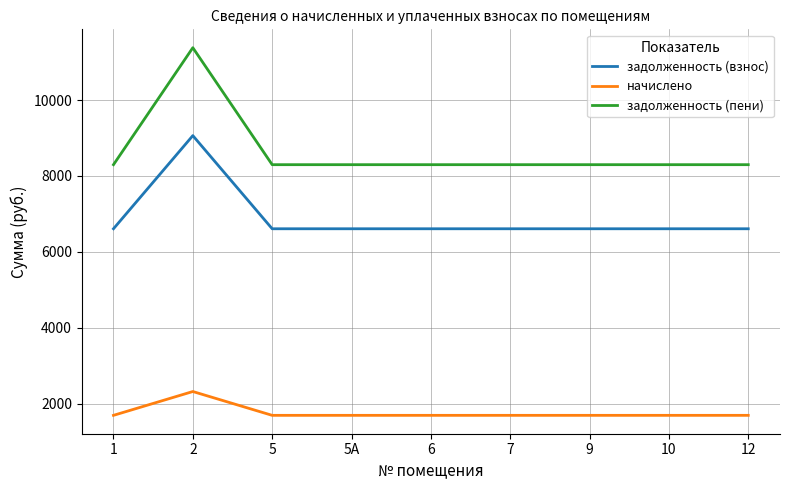

Is the value of задолженность (пени) at 1 greater than the value of начислено at 5?

Yes